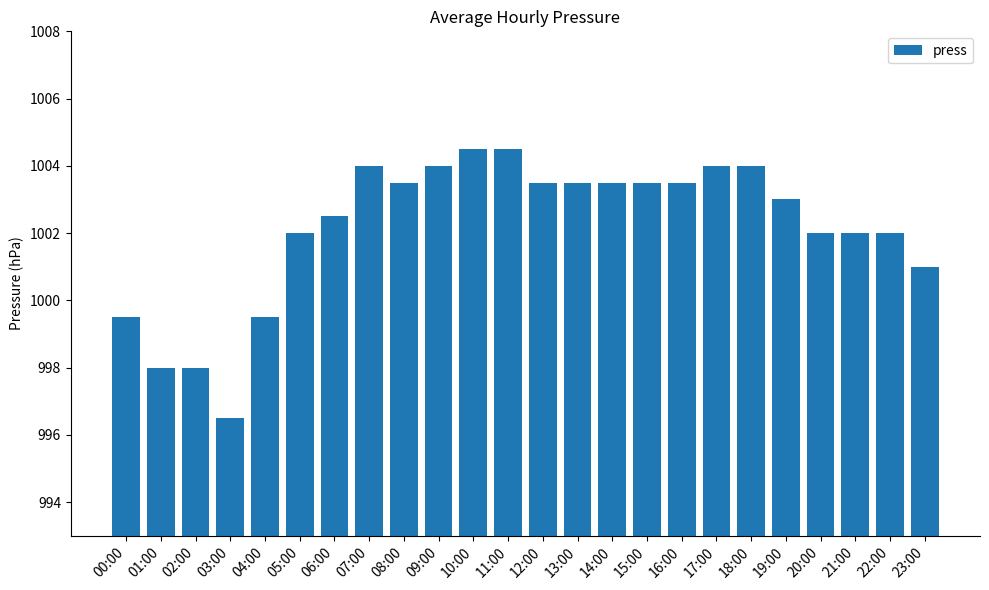

Count the number of data series in this chart.

1